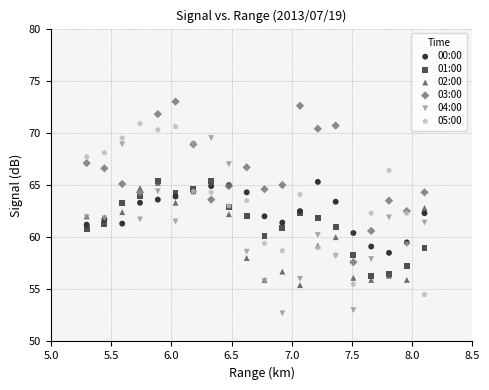

Which series contains the lowest Y value?

04:00